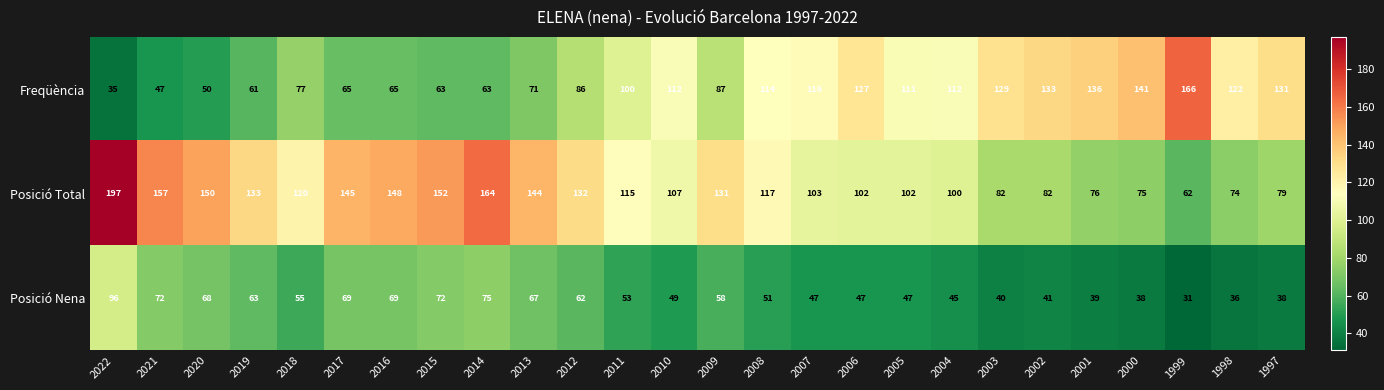

At which category is the sum across all series the highest?

2022